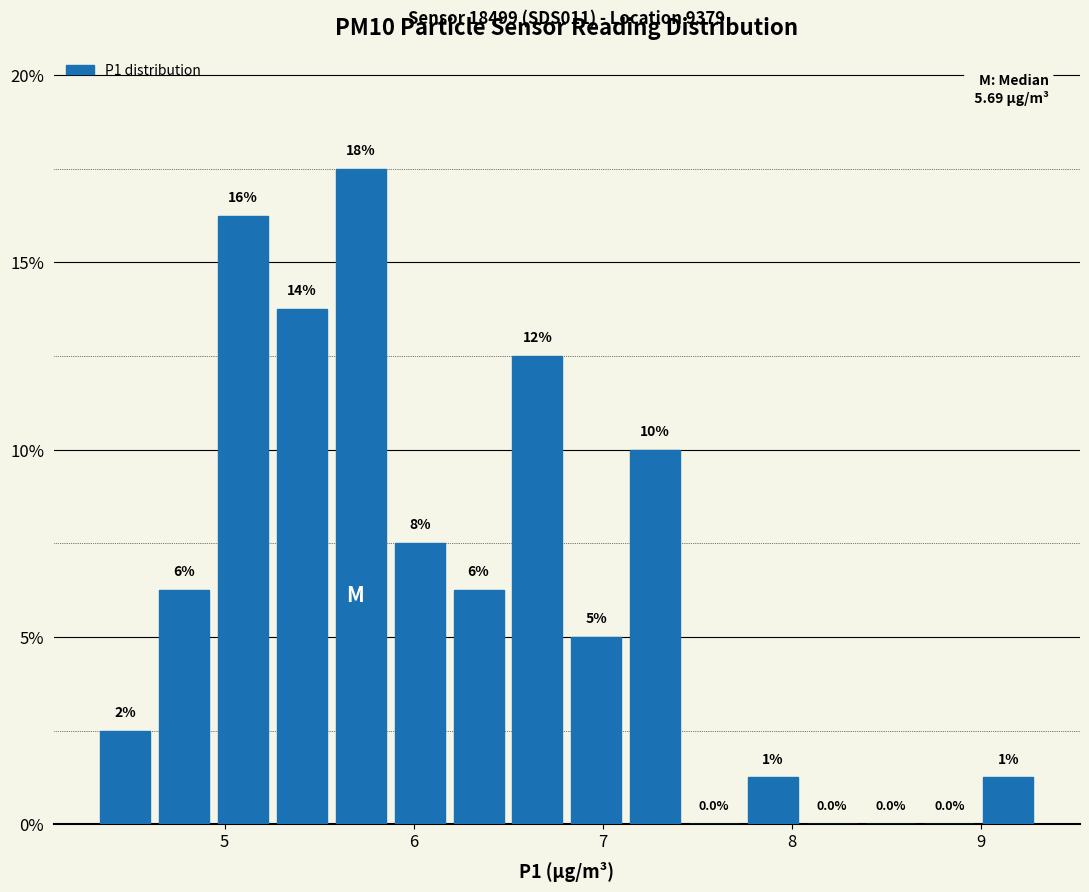

Around what value on the x-axis is the tallest bar? Give the approximate position of its centre, as read against the axis.

5.7